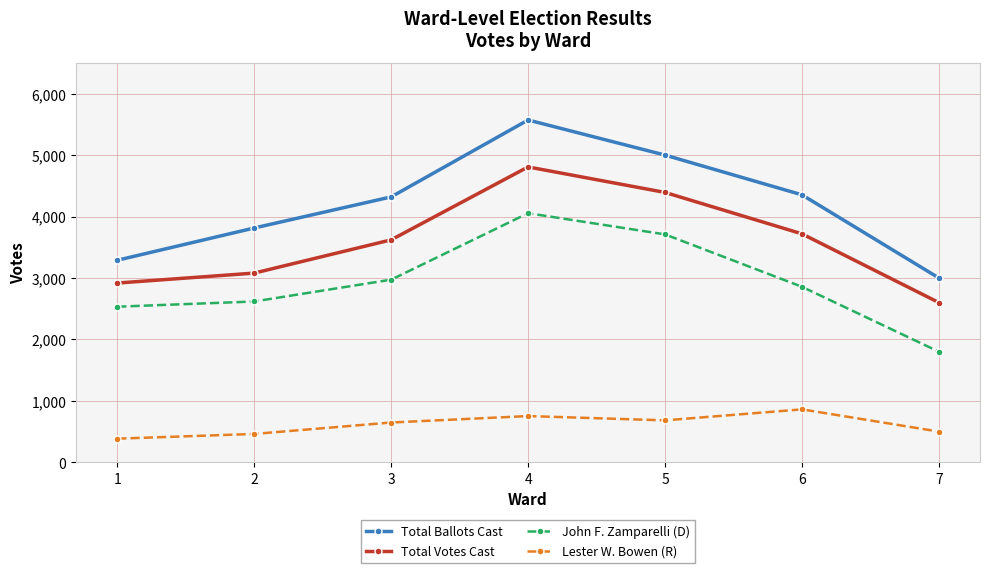

What is the total value across all series at 4?

15188